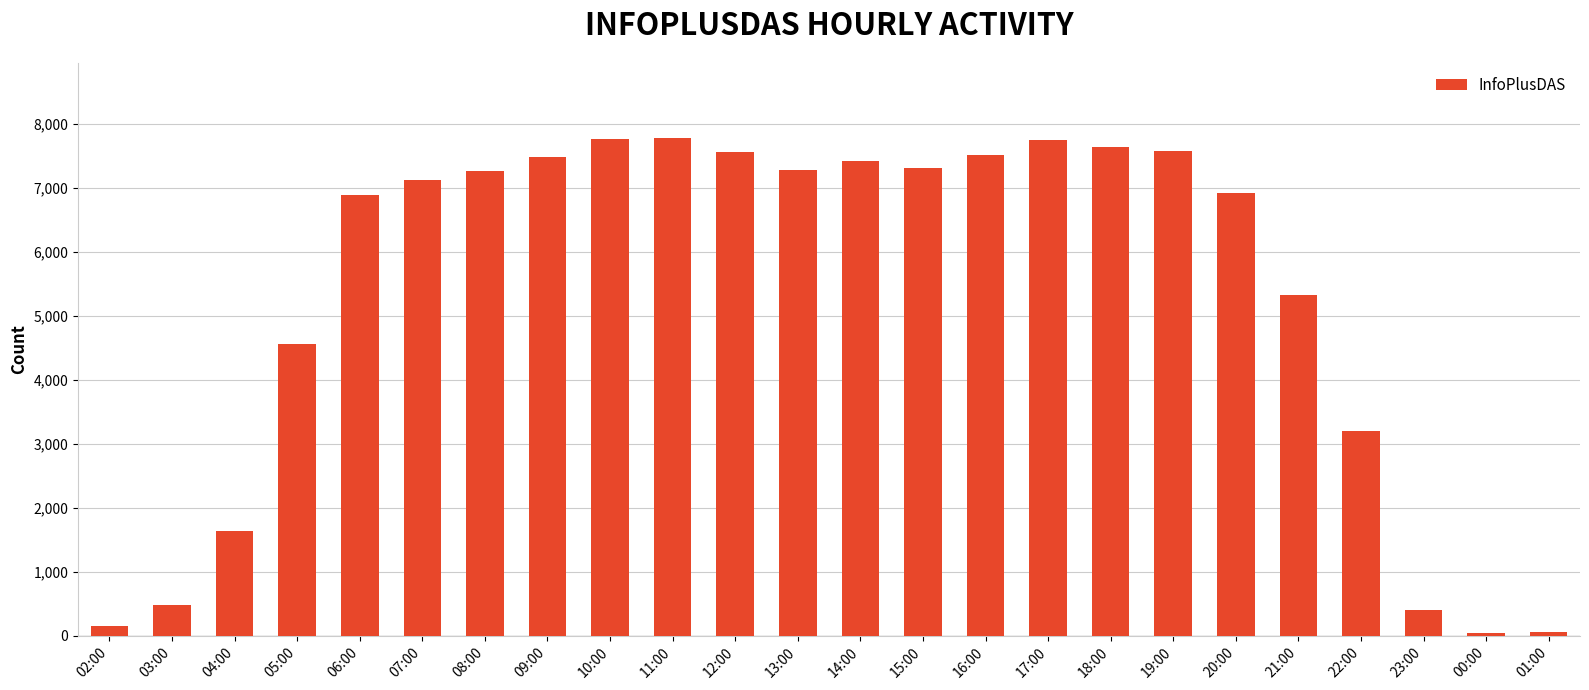

What is the label of the 20th bar from the right?

06:00